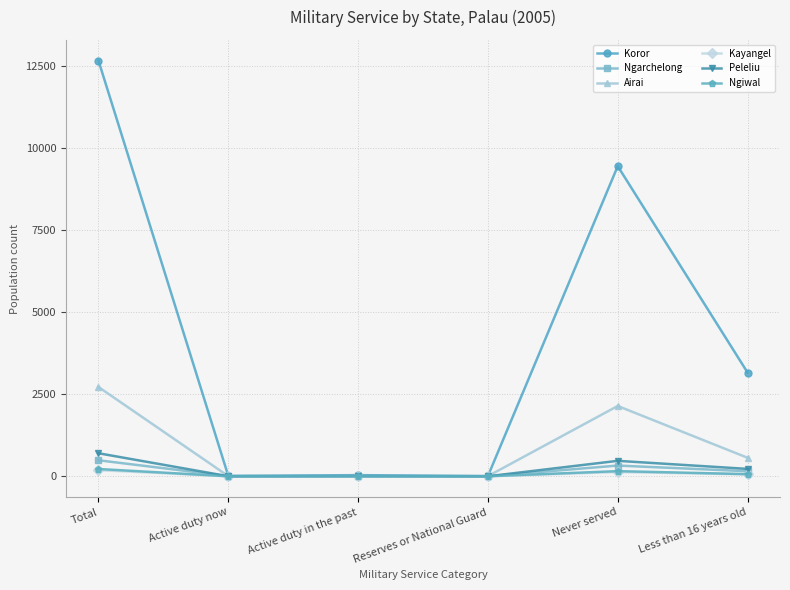

What value does the Kayangel series have at Never served, to the nearest 50?

150